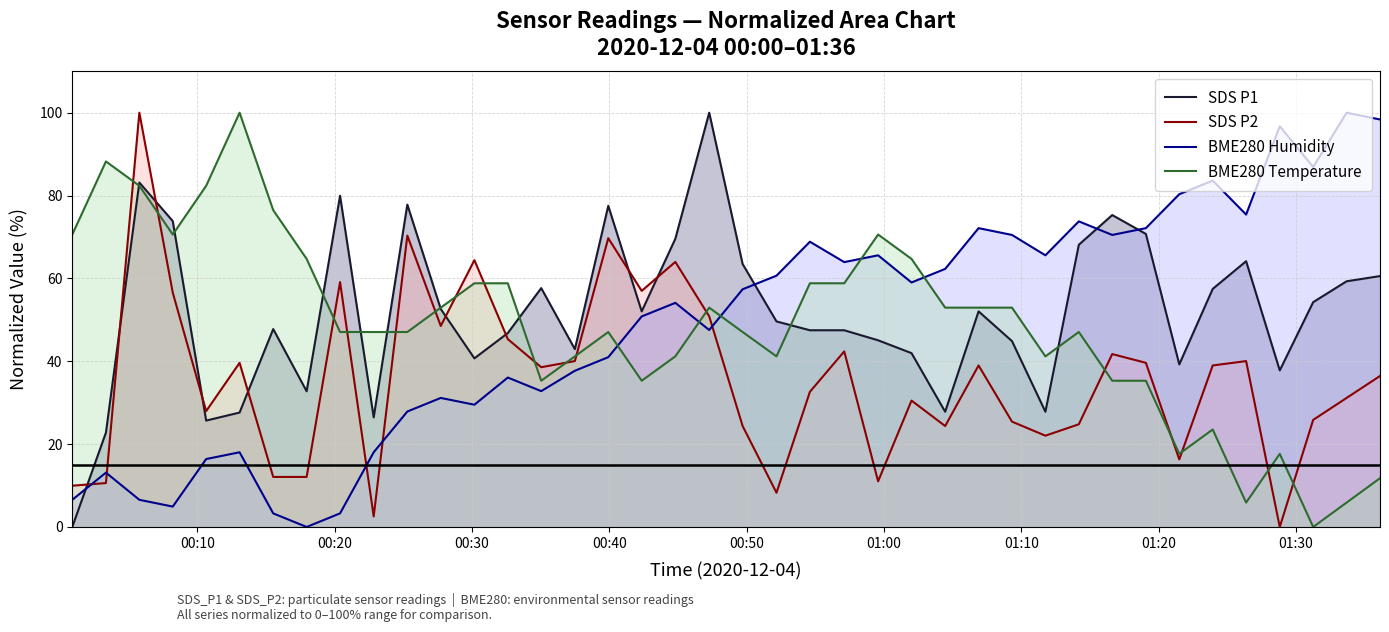

At how many categories does at least one series exceed 10?

40